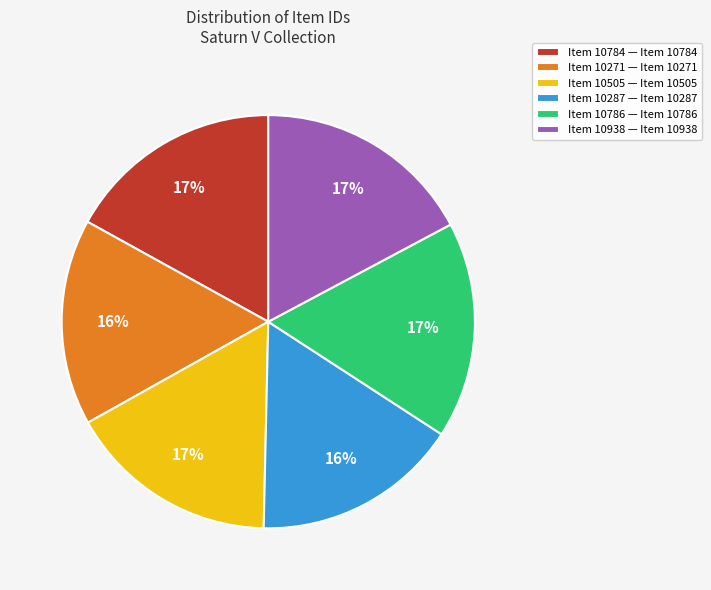

Is it true that Item 10271 is 8% of the pie?

False